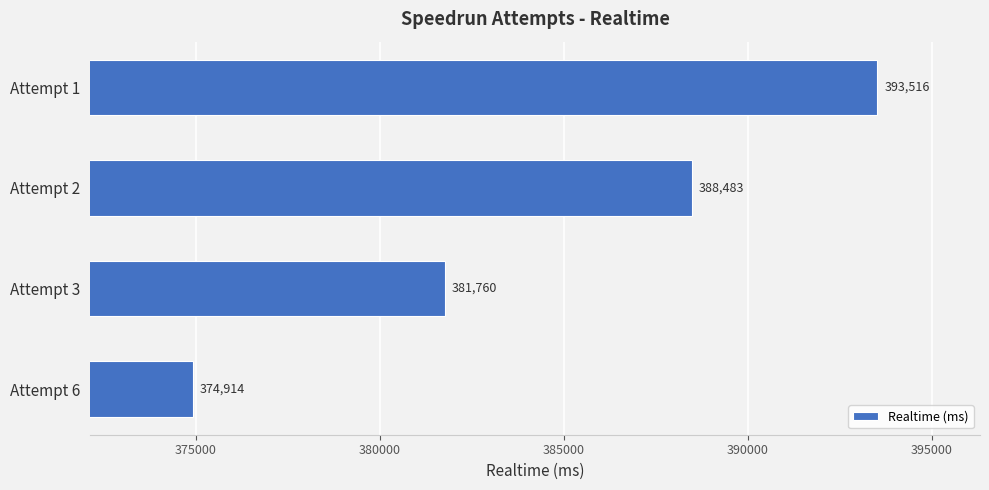

Rank the categories by value from highest to lowest.

Attempt 1, Attempt 2, Attempt 3, Attempt 6